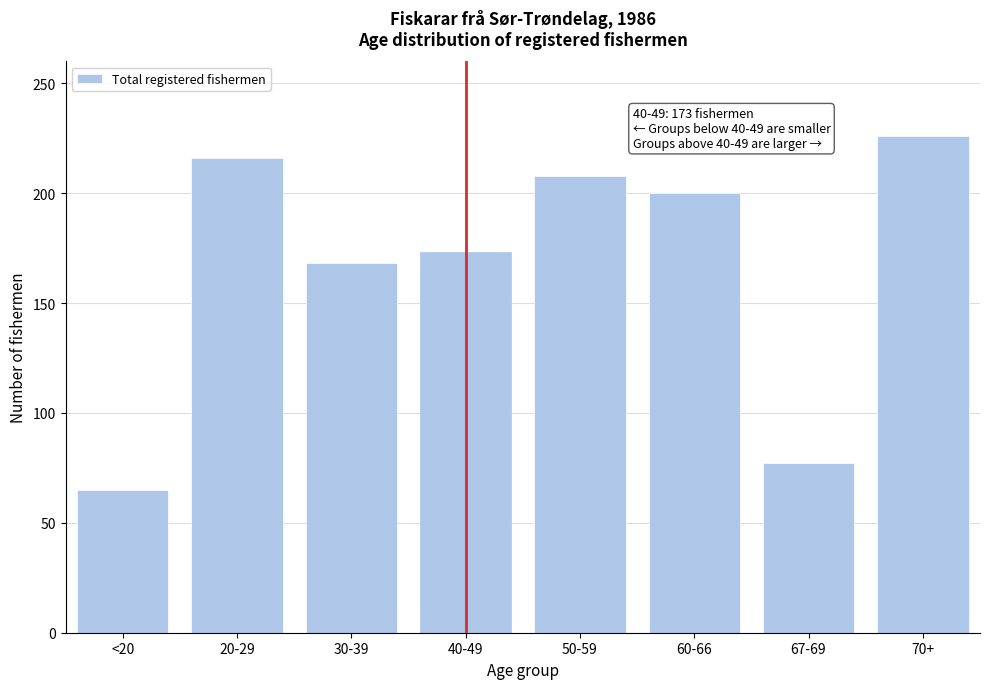

Reading left to right, what are all the values shown in this chart?

<20=65	20-29=216	30-39=168	40-49=173	50-59=208	60-66=200	67-69=77	70+=226